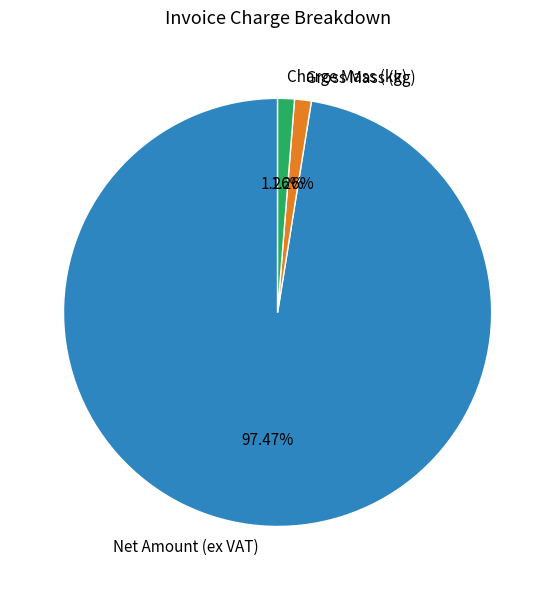

Do Gross Mass (kg) and Net Amount (ex VAT) together represent more than half of the pie?

Yes